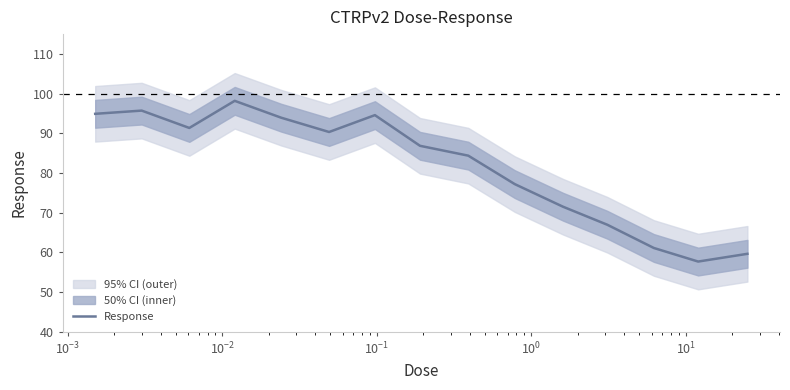

What is the difference between the maximum and minimum values?

40.5